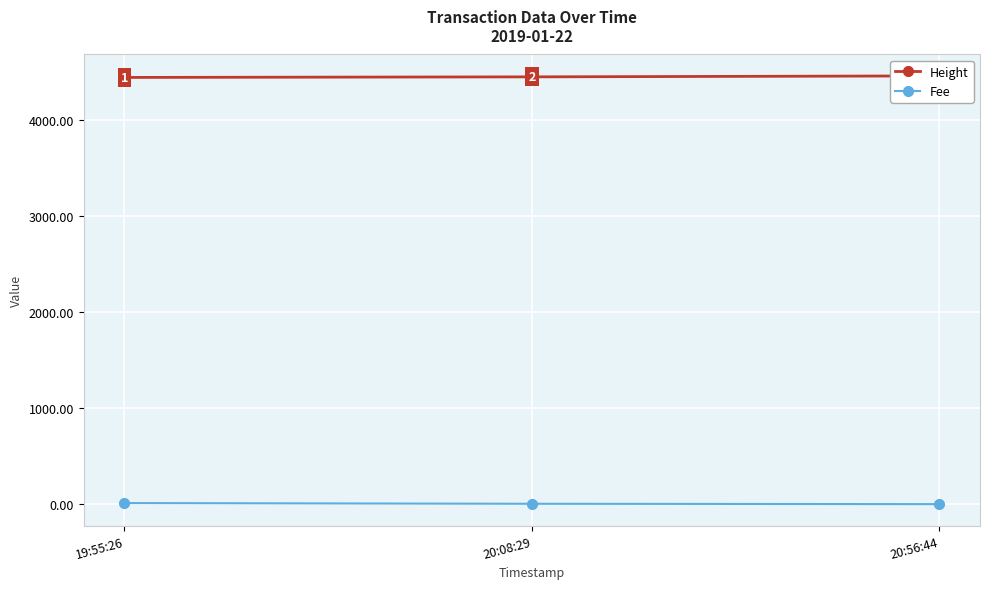

What is the label of the 3rd point from the right?

19:55:26